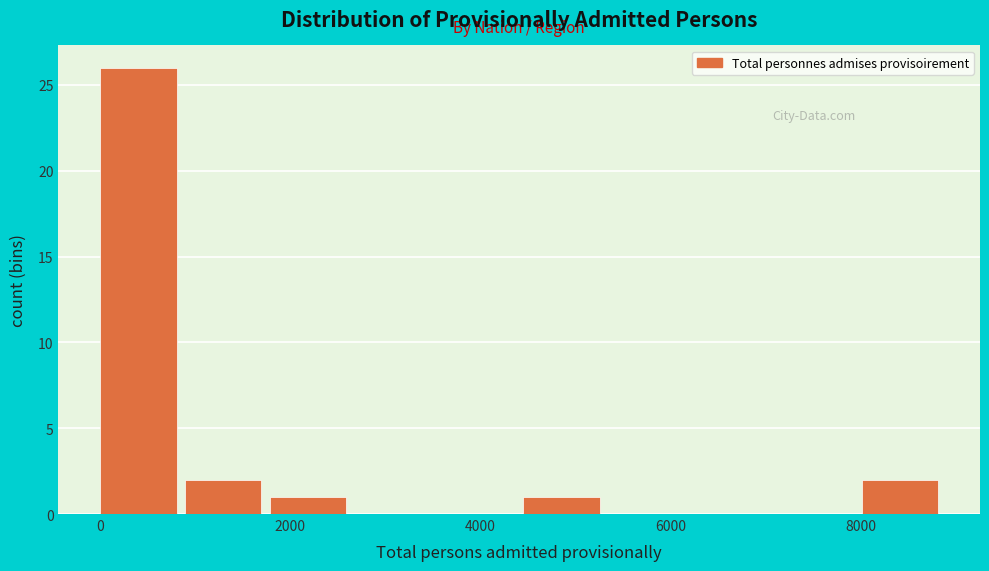

Reading left to right, list every bar in this chart as the range it spans on the x-axis followed by its height. Neither the bar edges nor the heights are printed on the chart, so give them approximately, as read against the axes.

0 to 800: 26
800 to 1800: 2
1800 to 2600: 1
2600 to 3600: 0
3600 to 4400: 0
4400 to 5400: 1
5400 to 6200: 0
6200 to 7200: 0
7200 to 8000: 0
8000 to 9000: 2